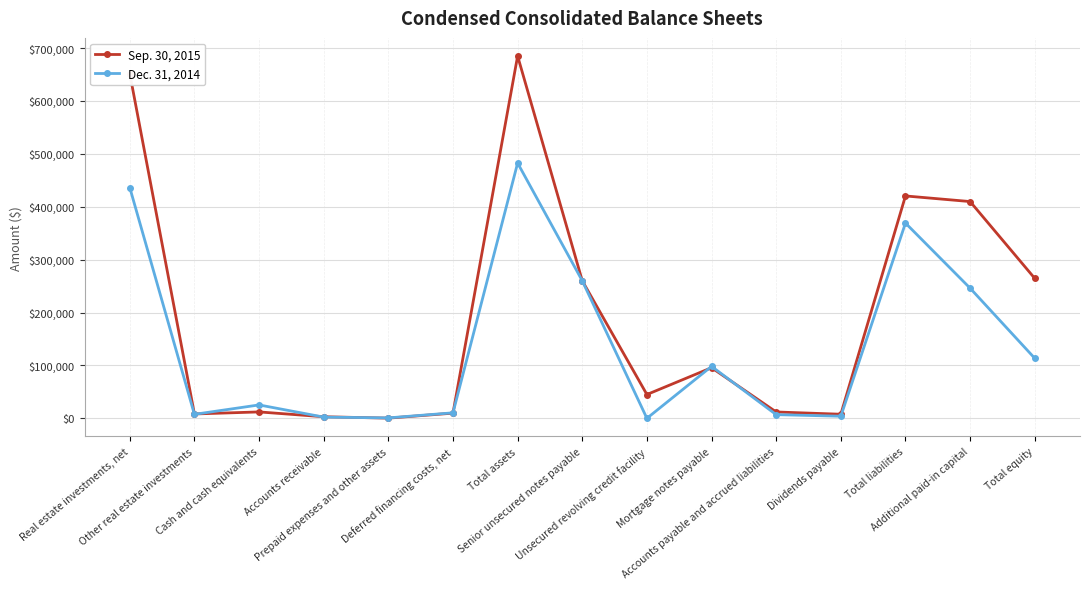

At which label is Dec. 31, 2014 closest to 241286?

Additional paid-in capital